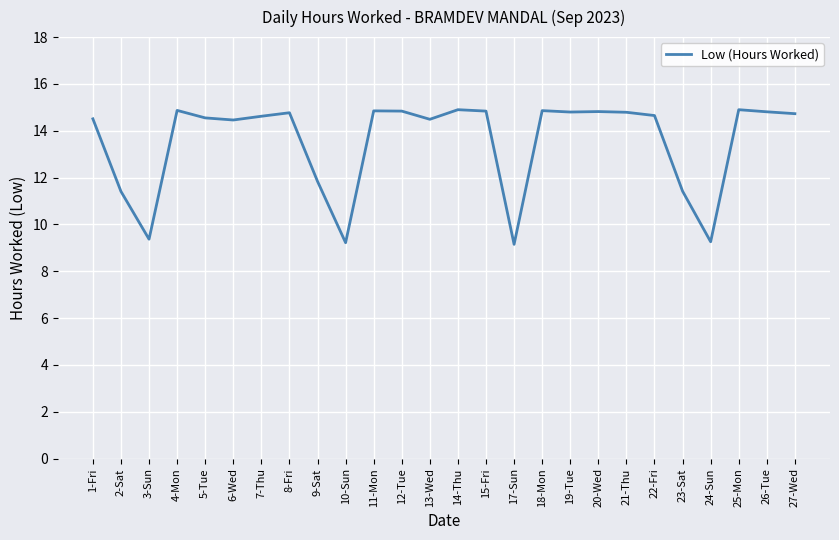

What is the minimum value shown in the chart?

9.2